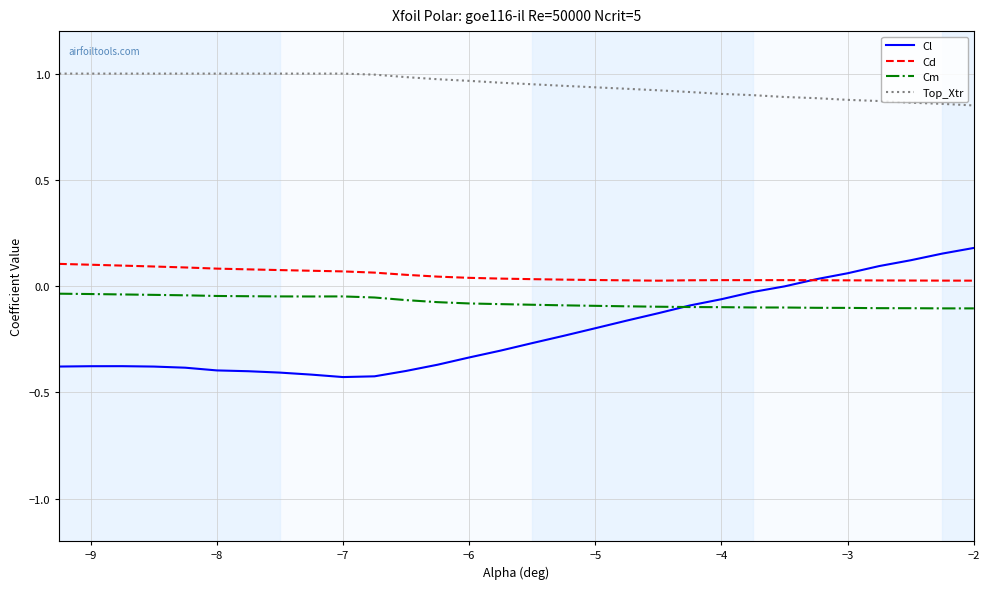

Which series has the largest total across all categories?

Top_Xtr